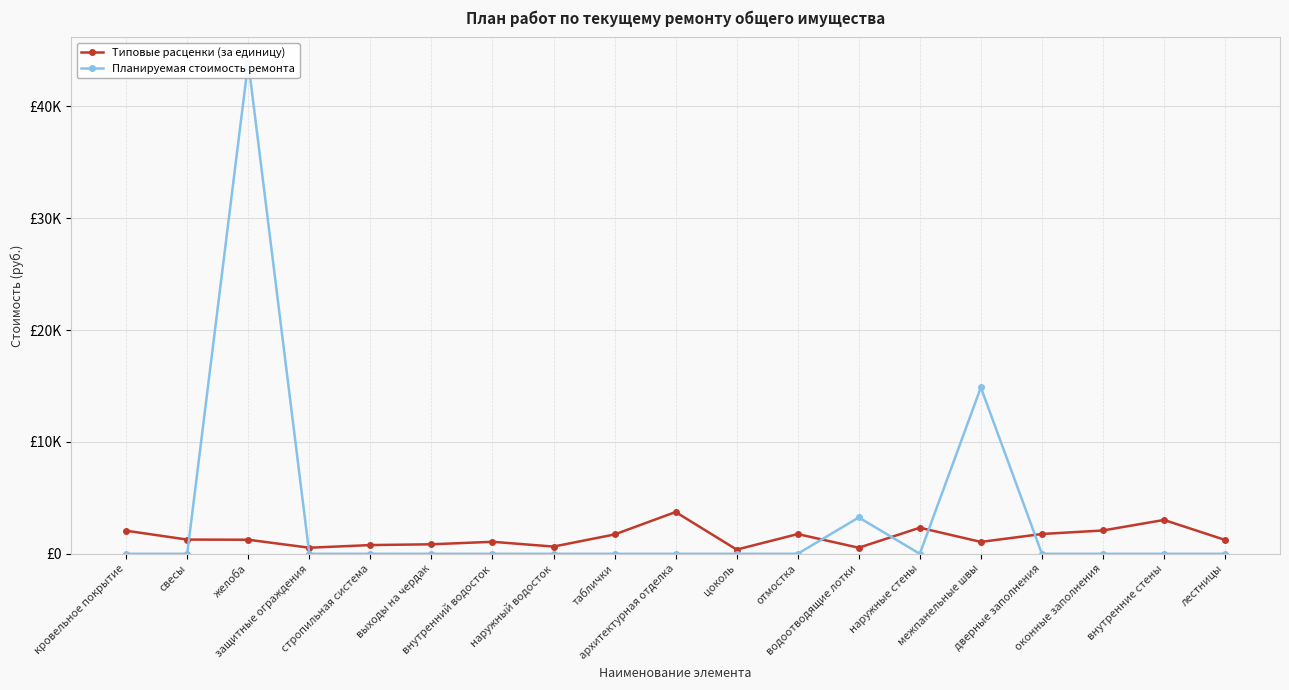

What is the label of the 1st point from the left?

кровельное покрытие